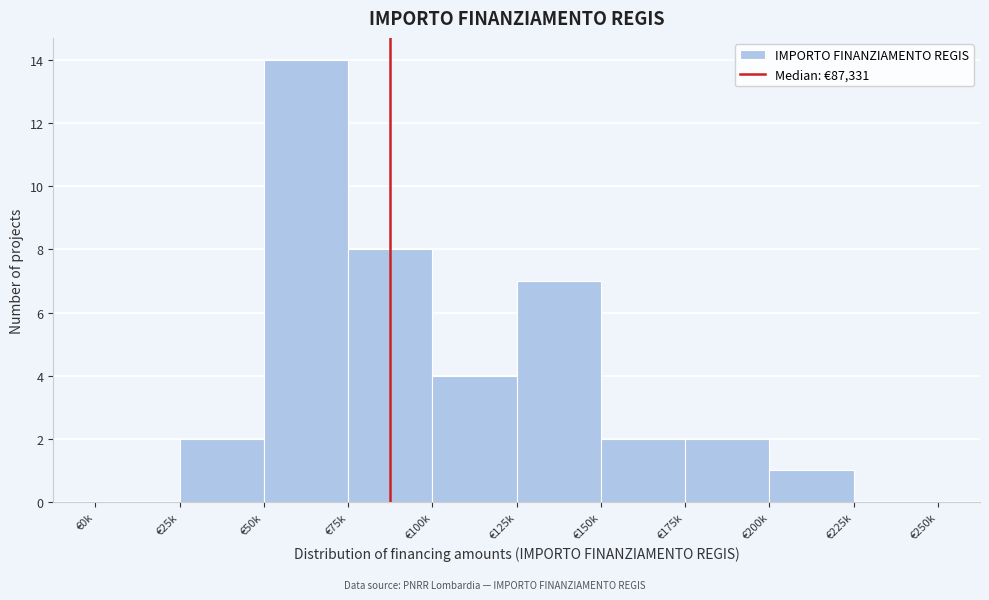

Reading left to right, list all the values displayed in this chart.

€0k=0	€25k=2	€50k=14	€75k=8	€100k=4	€125k=7	€150k=2	€175k=2	€200k=1	€225k=0